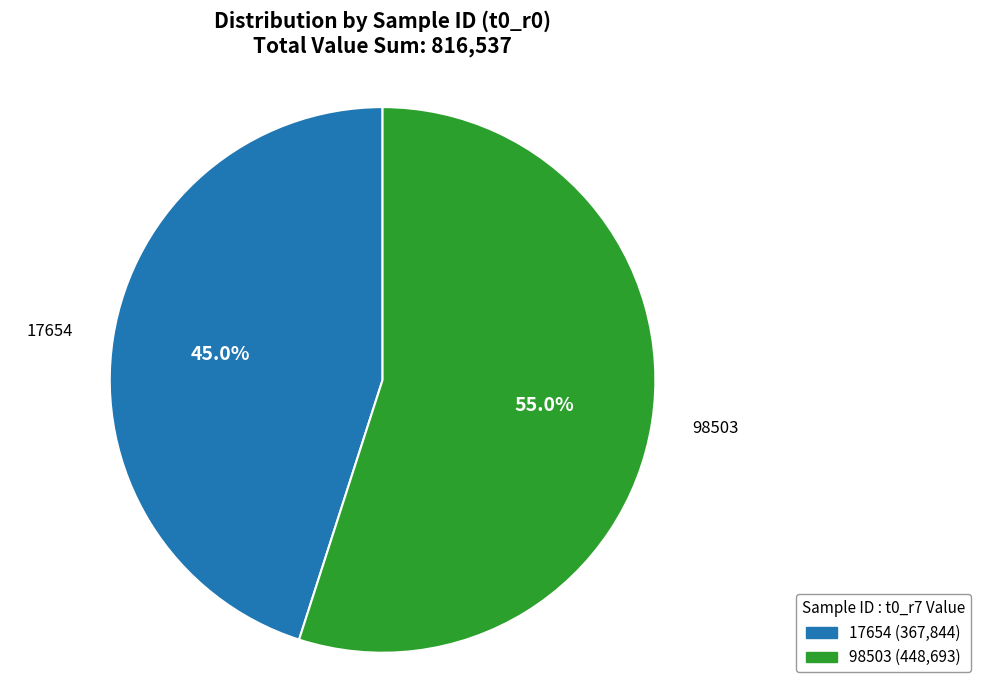

To the nearest percent, what percentage of the pie is 98503?

55%